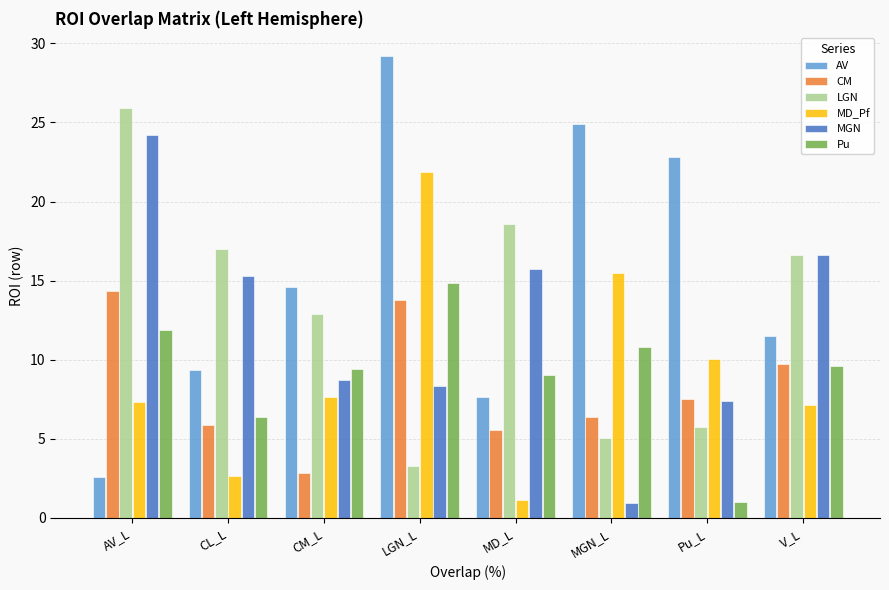

What is the sum of the MD_Pf values at V_L and MD_L?

8.3